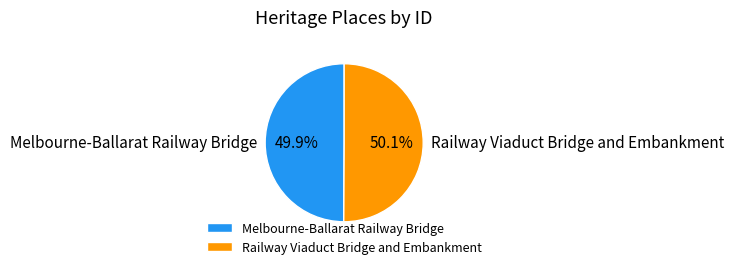

To the nearest percent, what percentage of the pie is Railway Viaduct Bridge and Embankment?

50%